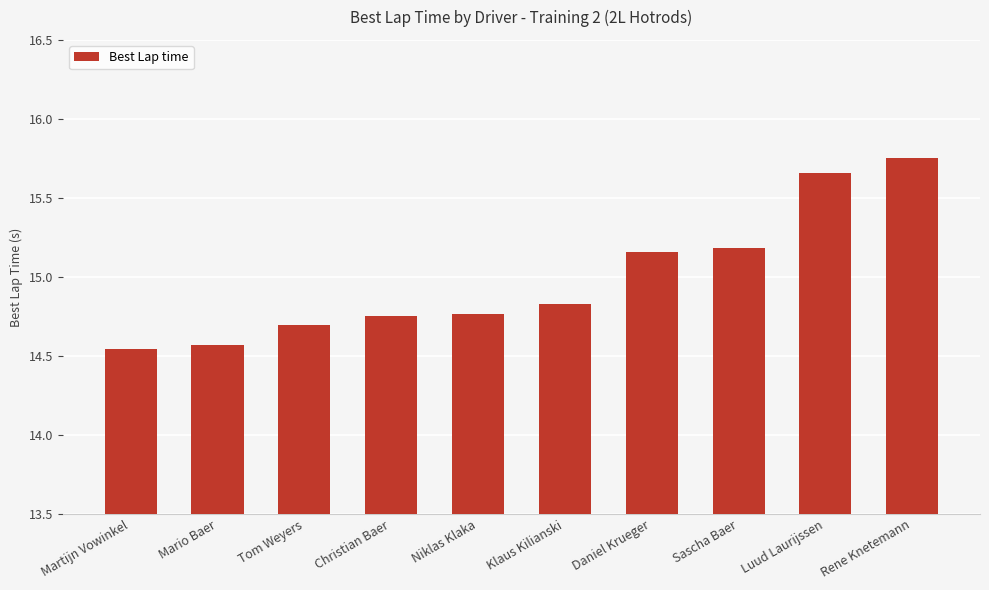

At which category does the chart reach its peak across all series?

Rene Knetemann